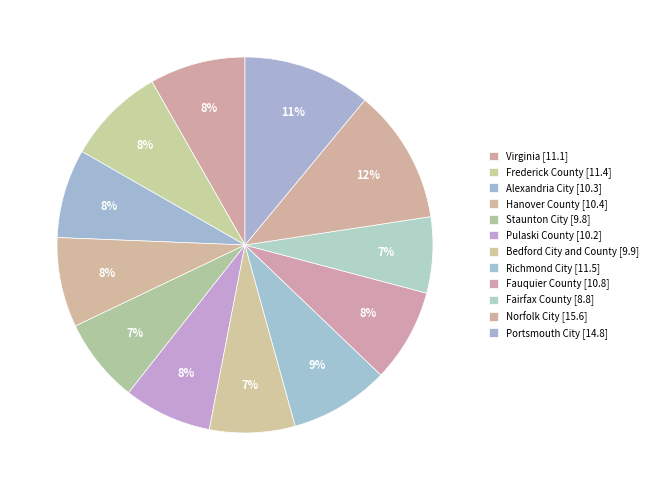

Does Fairfax County represent more than half of the total?

No